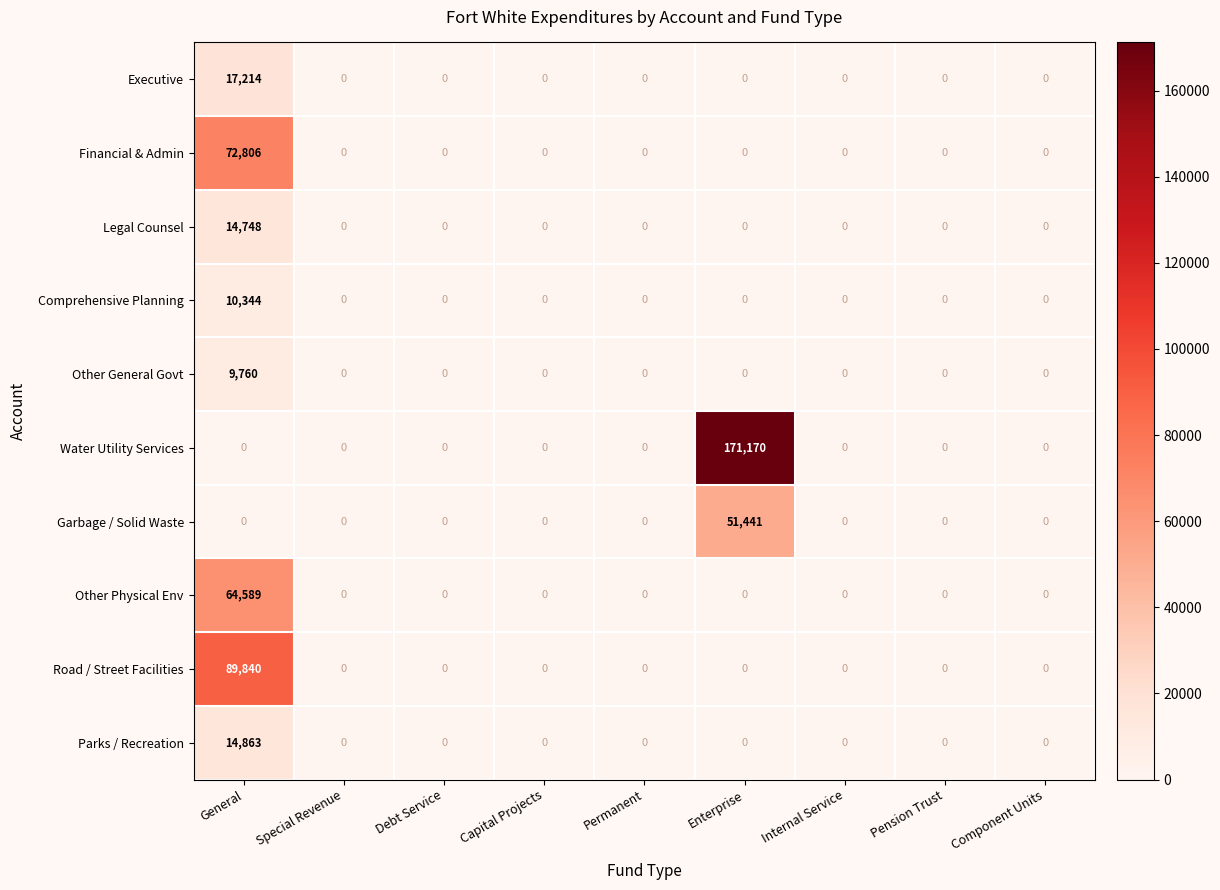

Which series has the largest range (max minus min)?

Water Utility Services